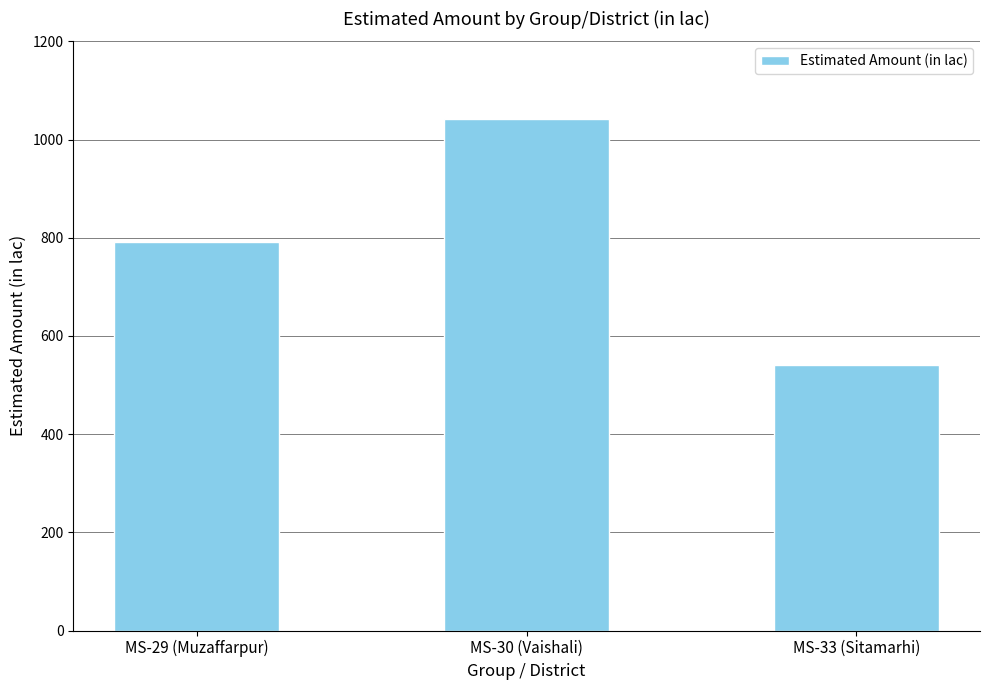

What position from the left is MS-30 (Vaishali)?

2